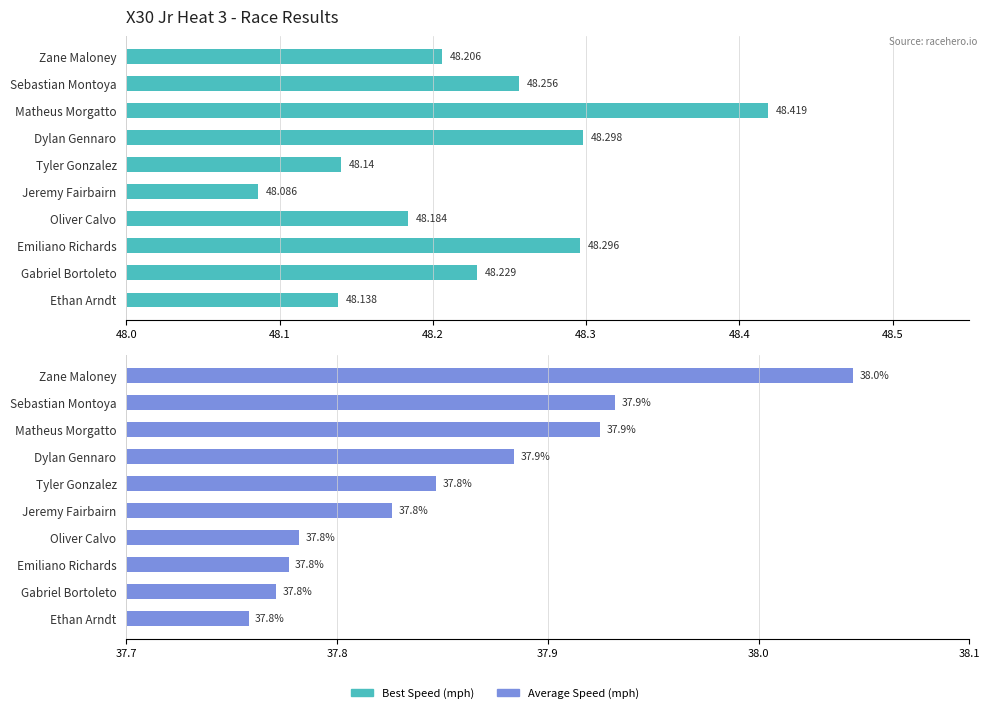

How many Best Speed values are between 48 and 49?

10